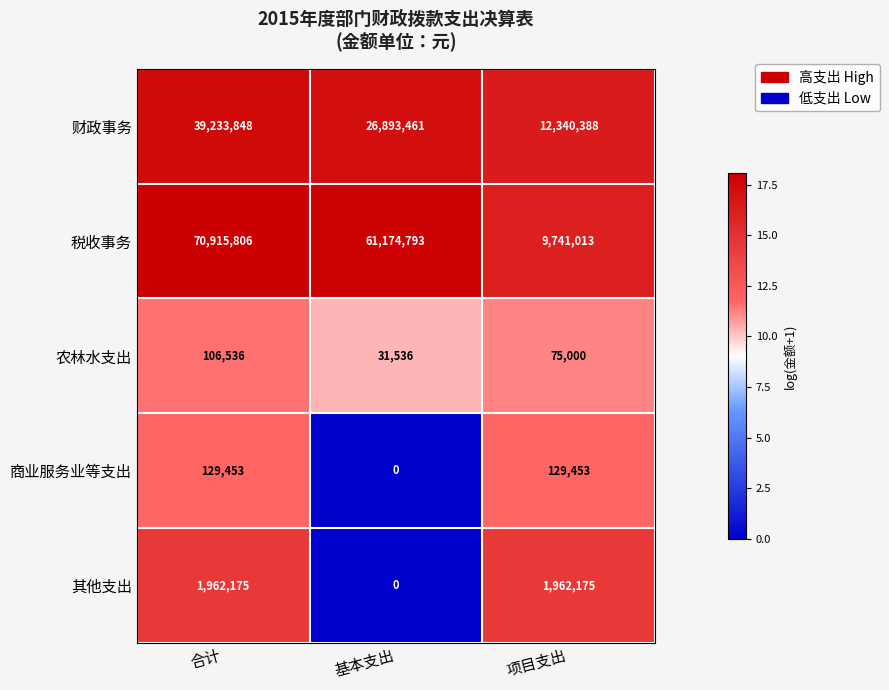

Which label corresponds to the smallest value in the chart?

基本支出